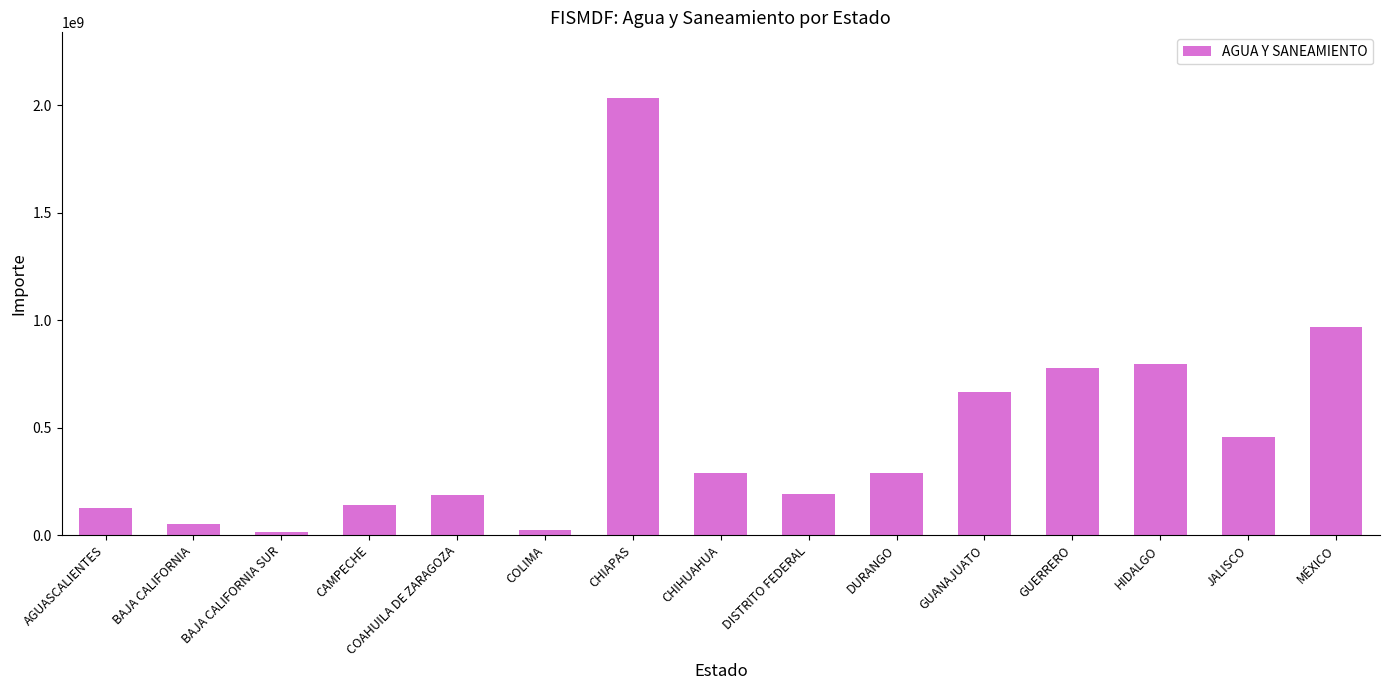

At which label is the value closest to 1025270721?

MÉXICO